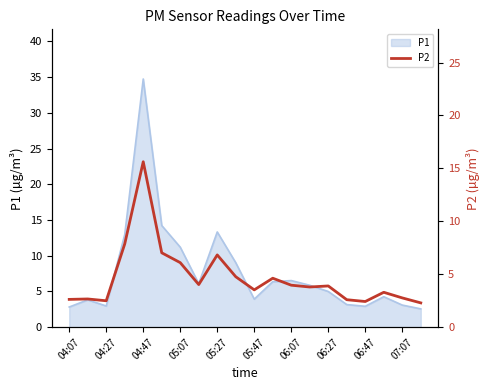

What is the smallest value displayed?

2.3